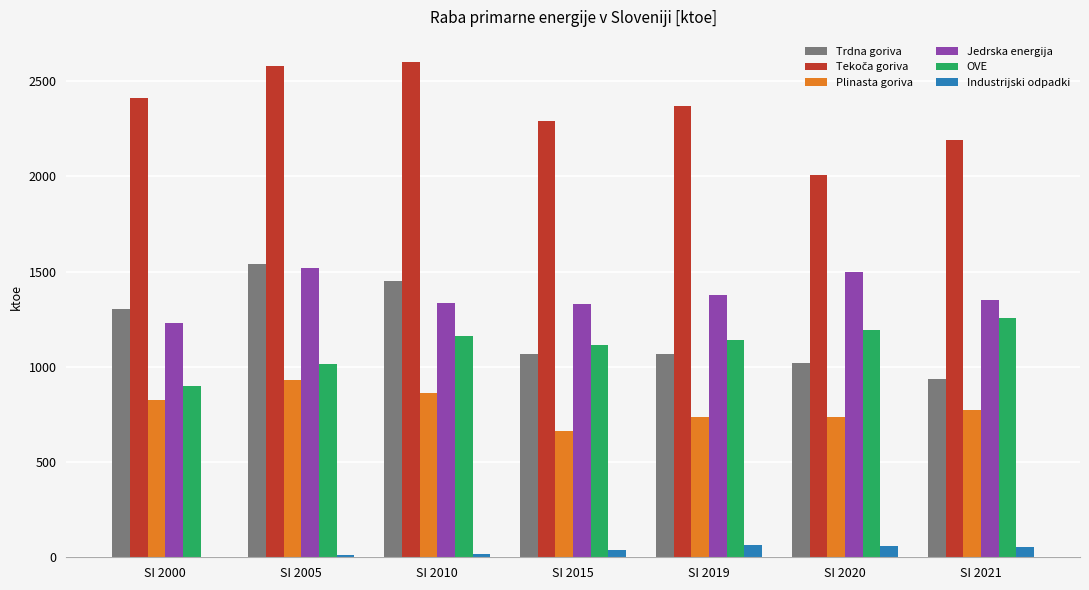

What is the maximum value shown in the chart?

2602.9